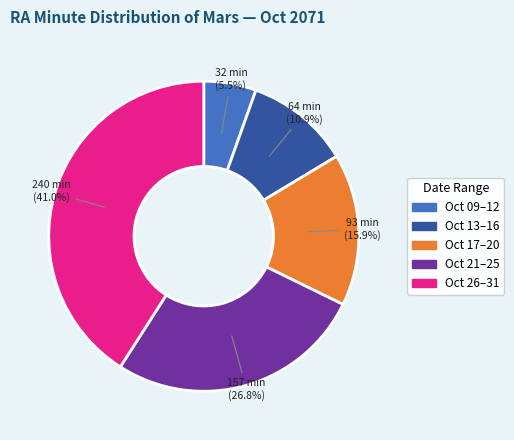

Is there any slice that represents more than half of the pie?

No